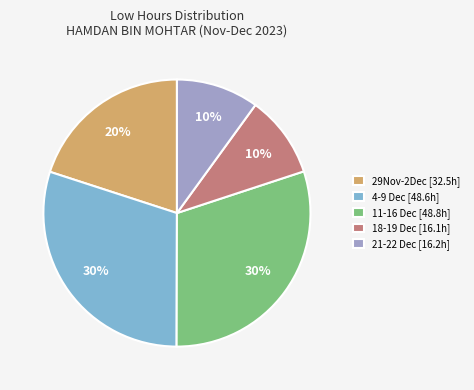

How many slices are in this pie chart?

5